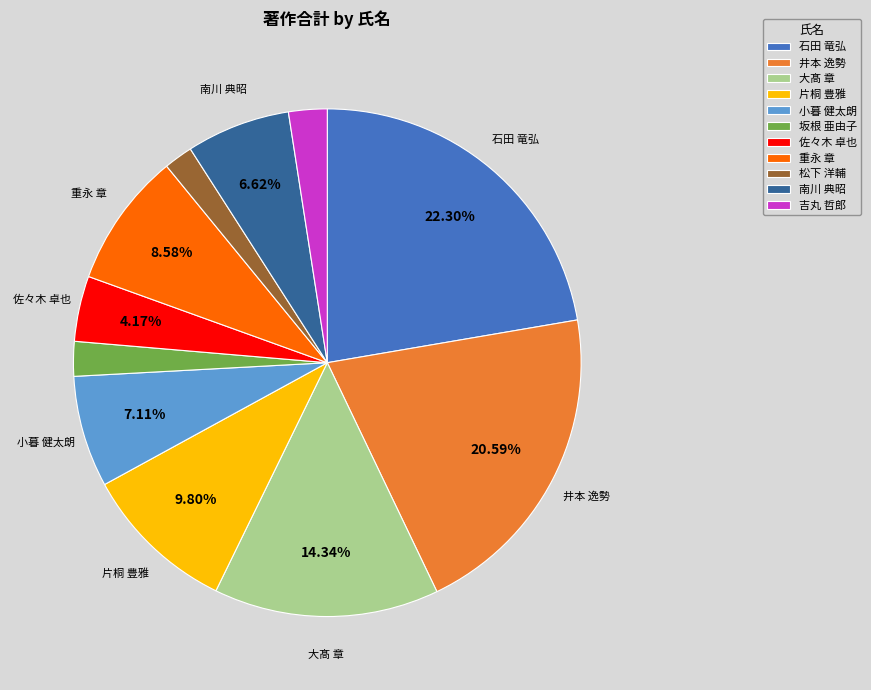

Do 大髙 章 and 松下 洋輔 together represent more than half of the pie?

No